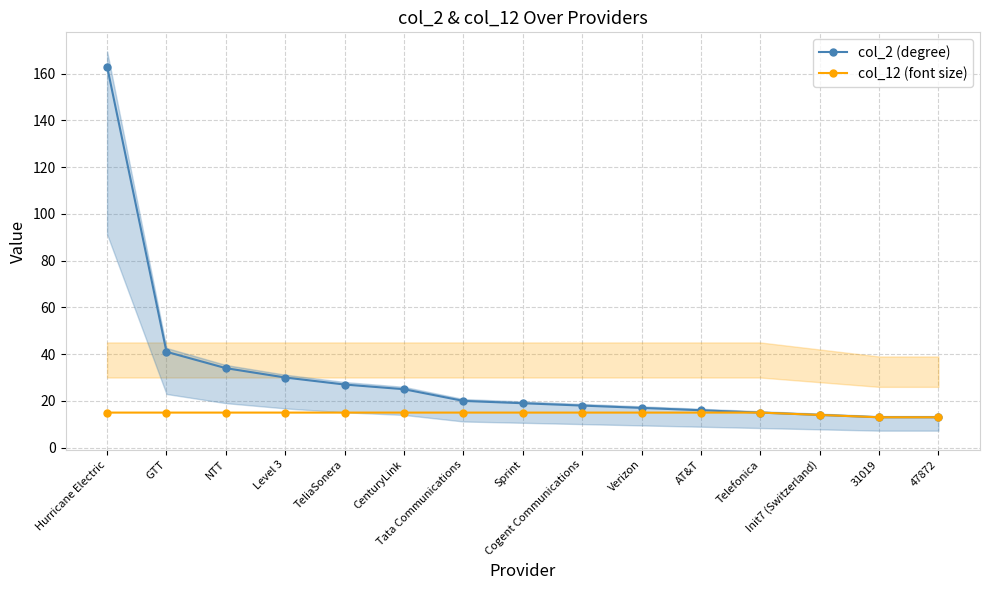

What is the value of the col_2 (degree) point at the 5th from the left?

27